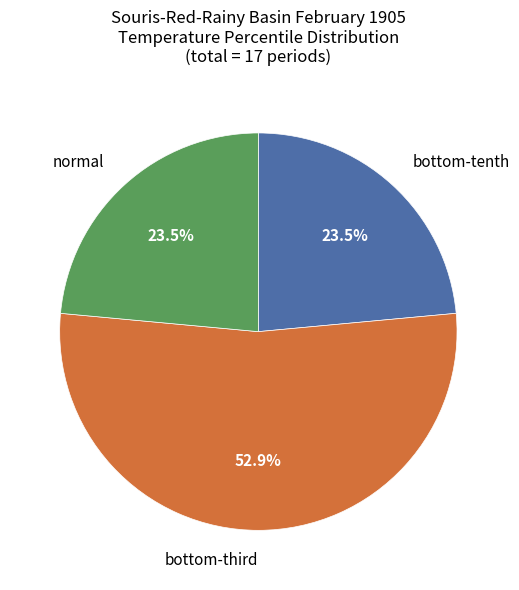

Does any single category account for the majority?

Yes